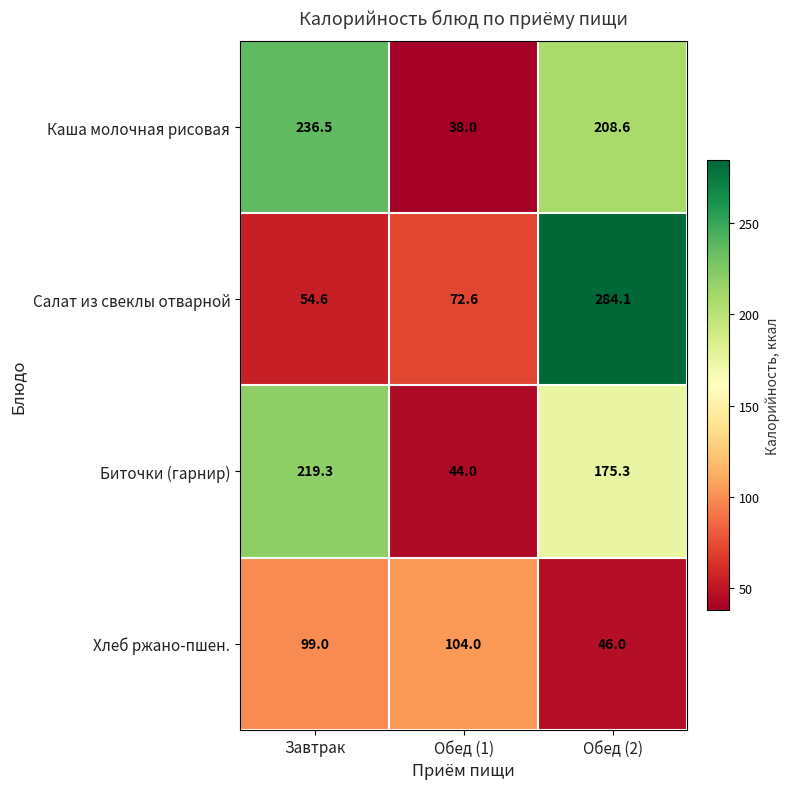

Reading right to left, what are all the values shown in this chart?

Каша молочная рисовая: Обед (2)=208.6	Обед (1)=38.0	Завтрак=236.5
Салат из свеклы отварной: Обед (2)=284.1	Обед (1)=72.6	Завтрак=54.6
Биточки (гарнир): Обед (2)=175.3	Обед (1)=44.0	Завтрак=219.3
Хлеб ржано-пшен.: Обед (2)=46.0	Обед (1)=104.0	Завтрак=99.0